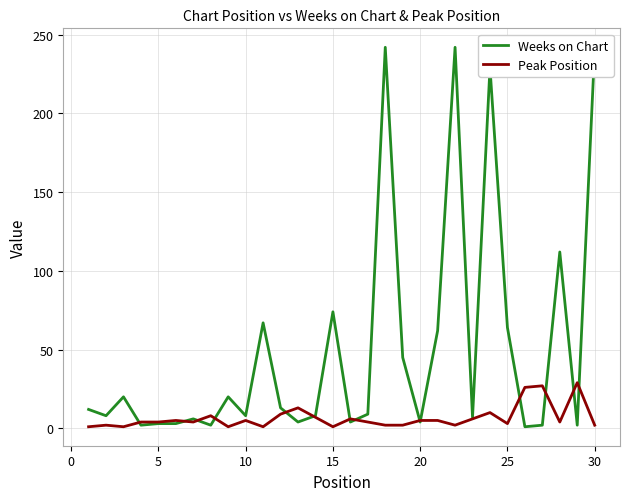

List the series in order of their overall mean, lowest first.

Peak Position, Weeks on Chart